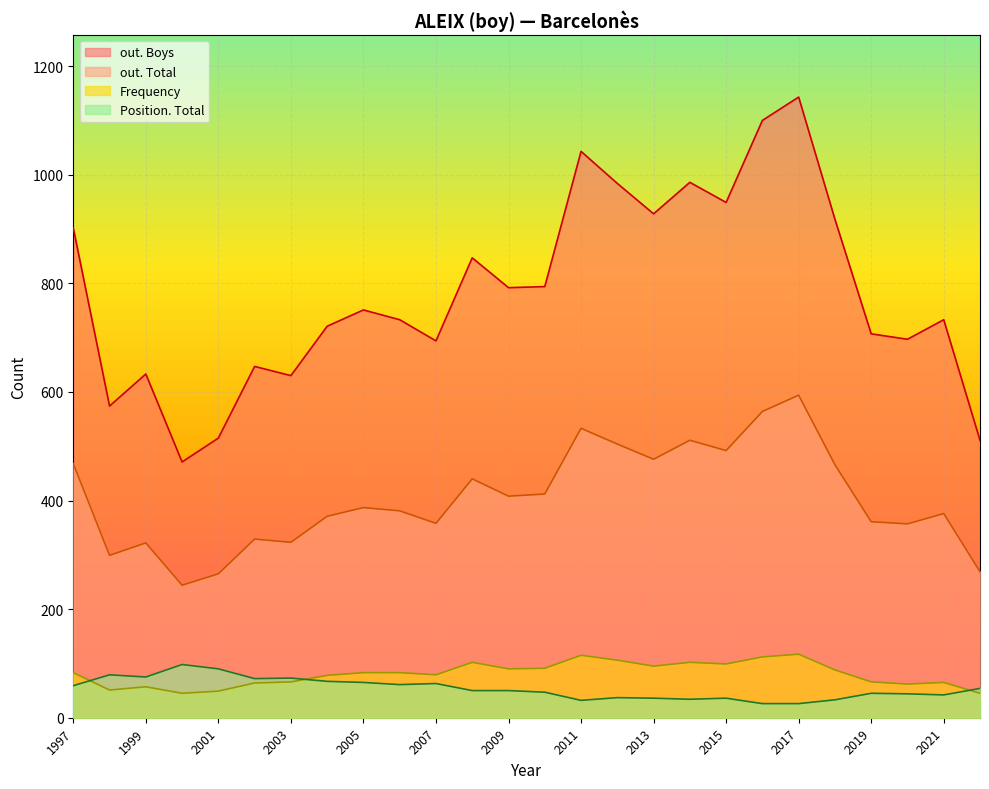

Count the number of data series in this chart.

4